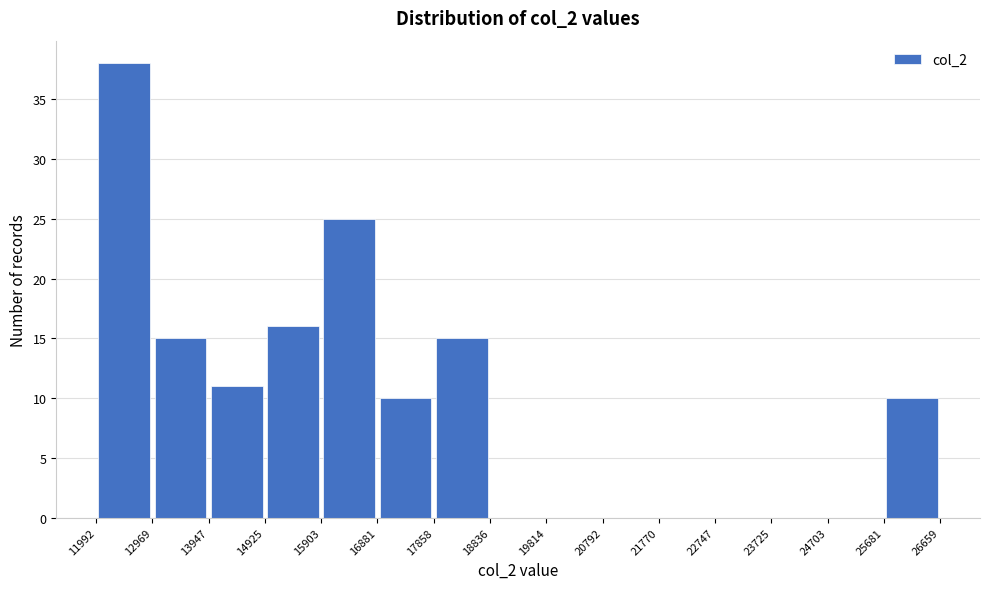

Reading left to right, list every bar in this chart as the range it spans on the x-axis followed by its height. The values are not printed on the chart, so give them approximately, as read against the axis.

11992 to 12969: 38
12969 to 13947: 15
13947 to 14925: 11
14925 to 15903: 16
15903 to 16881: 25
16881 to 17858: 10
17858 to 18836: 15
18836 to 19814: 0
19814 to 20792: 0
20792 to 21770: 0
21770 to 22747: 0
22747 to 23725: 0
23725 to 24703: 0
24703 to 25681: 0
25681 to 26659: 10